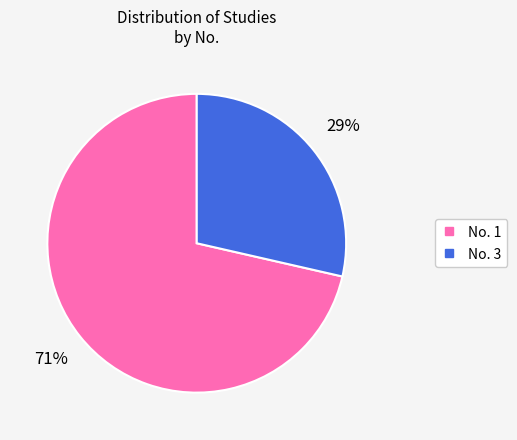

To the nearest percent, what is the average slice percentage?

50%